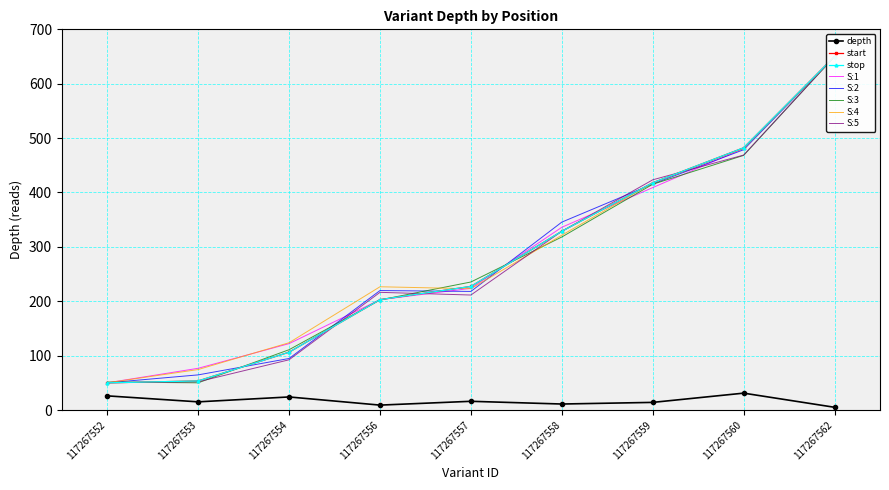

What is the average value of the start series?

279.8